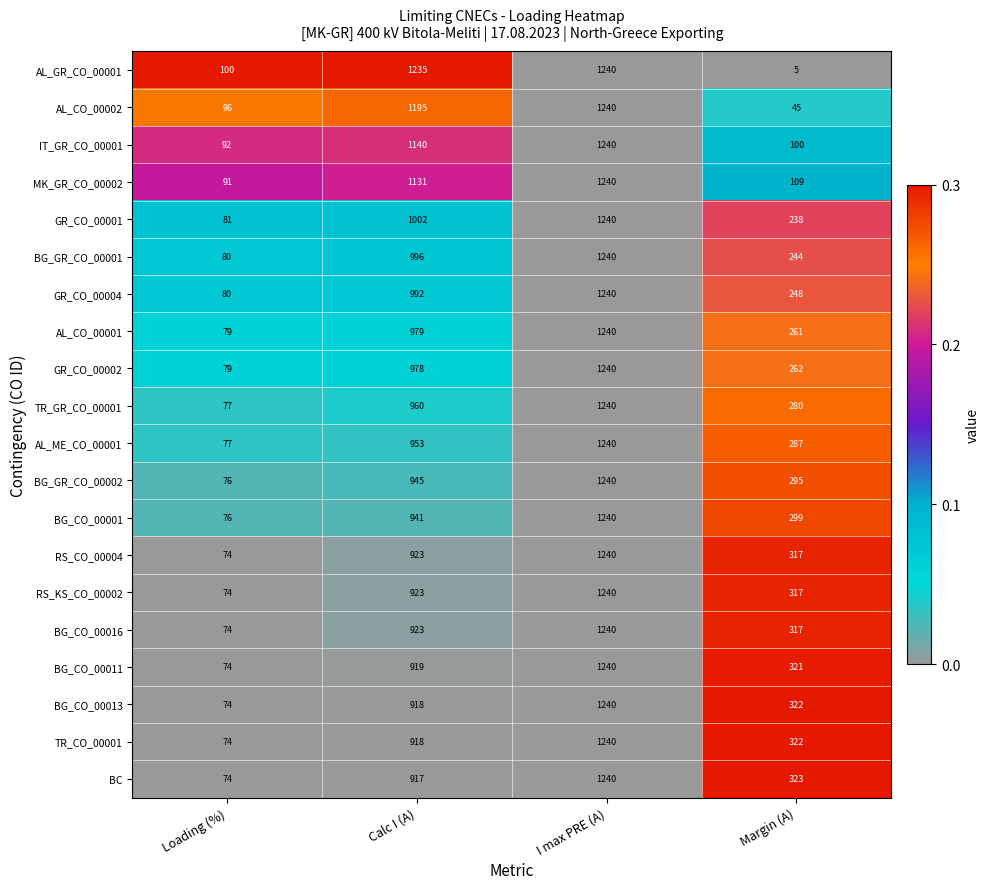

What is the total value across all series at Margin (A)?

4912